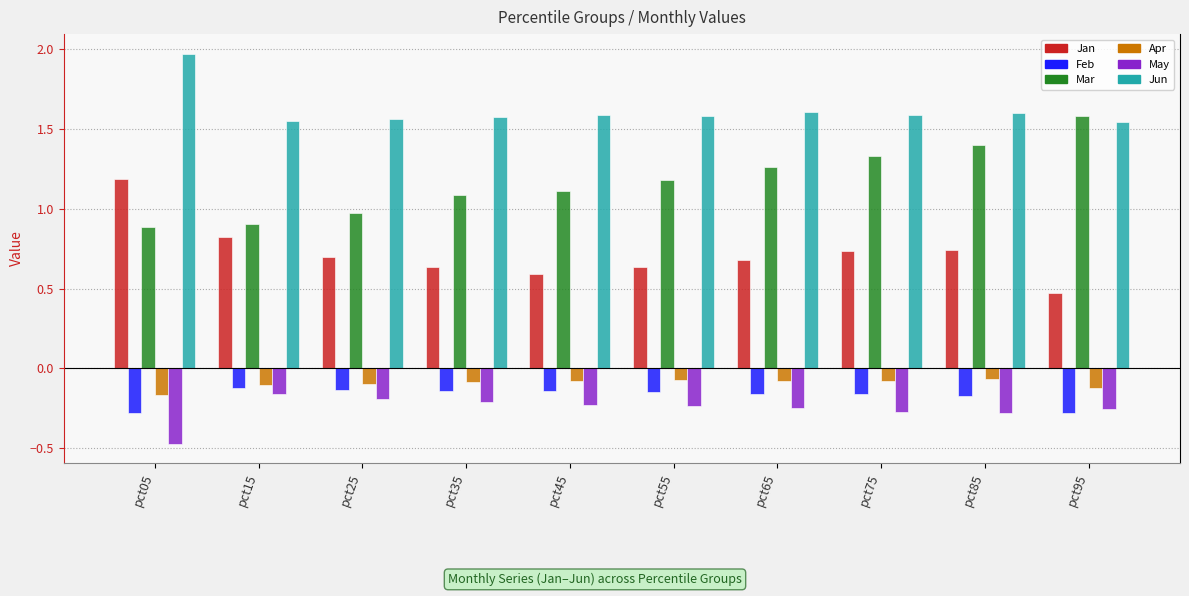

What is the difference between the maximum and second lowest values in the Jun series?

0.4